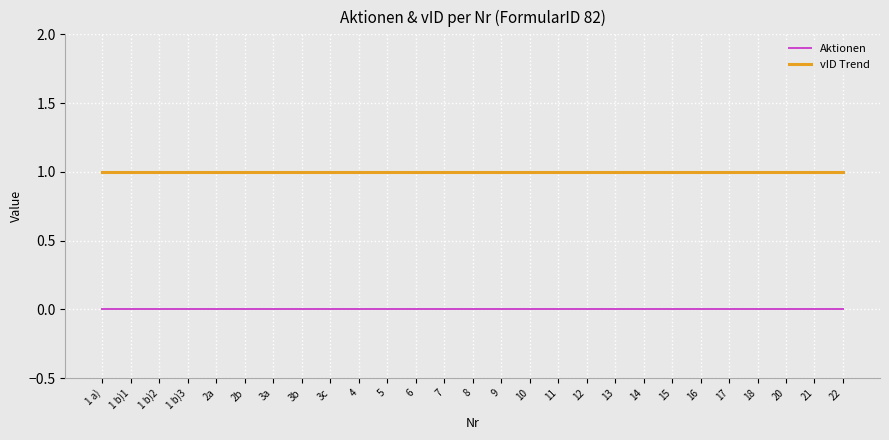

Rank the series by their average value, from lowest to highest.

Aktionen, vID Trend